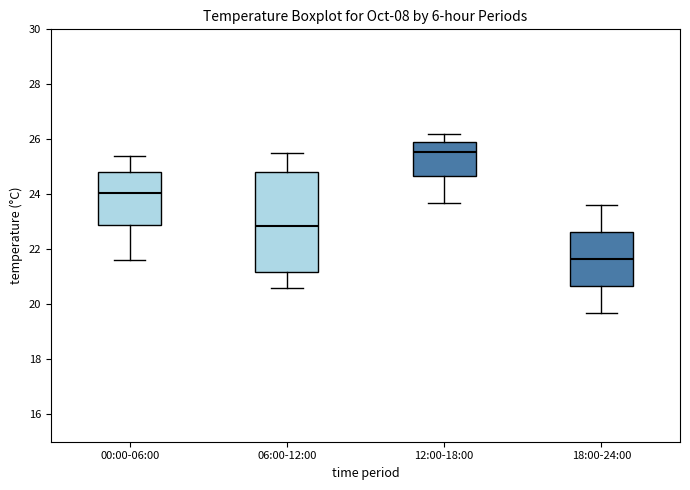

Reading left to right, read every box against the y-axis: the position of its median line, the range the box covers, and the ends of its whiskers. The values are not printed on the chart, so give them approximately, as read against the axis.

00:00-06:00: median 24.0, box 22.8 to 24.8, whiskers 21.6 to 25.4
06:00-12:00: median 22.8, box 21.2 to 24.8, whiskers 20.6 to 25.6
12:00-18:00: median 25.6, box 24.6 to 26.0, whiskers 23.8 to 26.2
18:00-24:00: median 21.6, box 20.6 to 22.6, whiskers 19.8 to 23.6